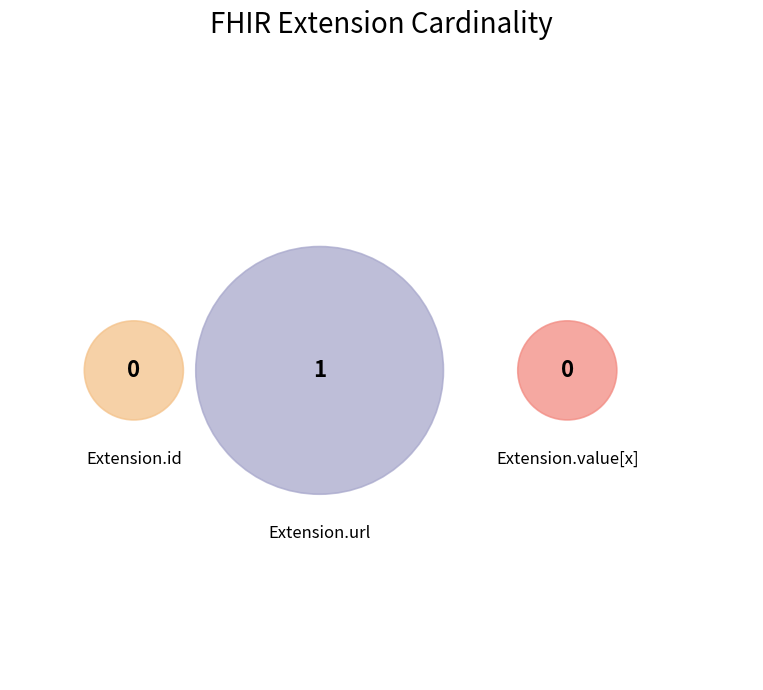

To the nearest percent, what is the difference between the largest and smallest slice percentages?

100%